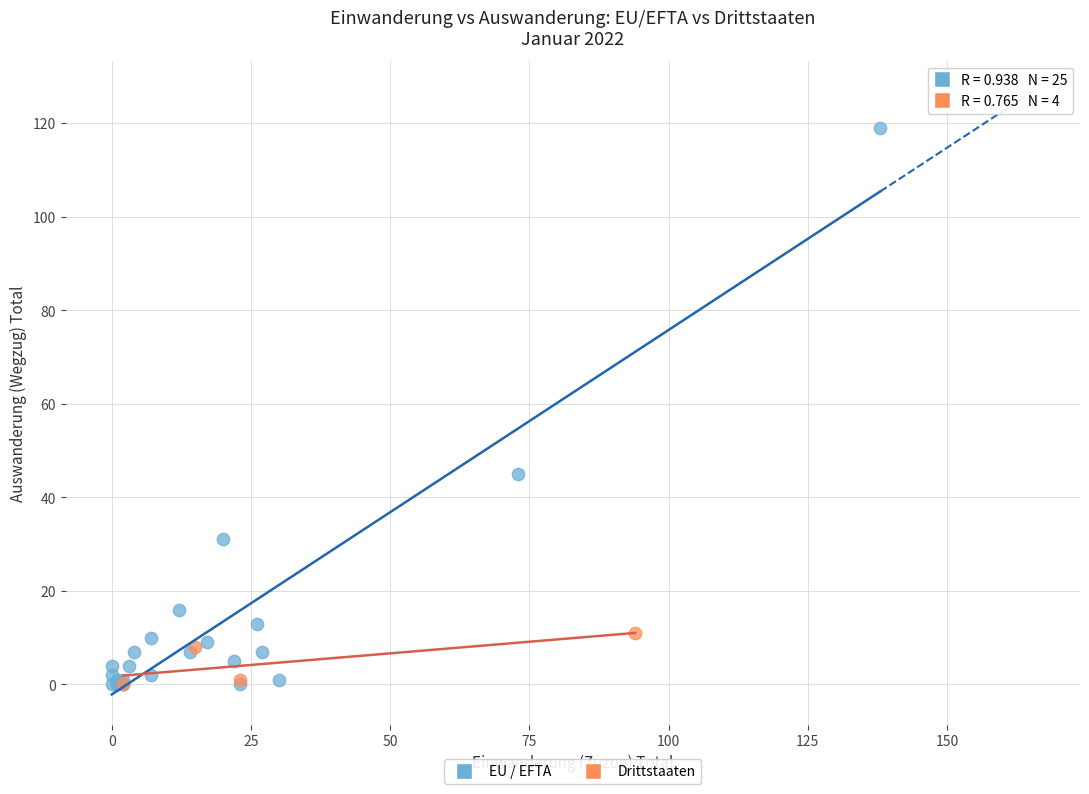

Which series contains the highest Y value?

EU / EFTA